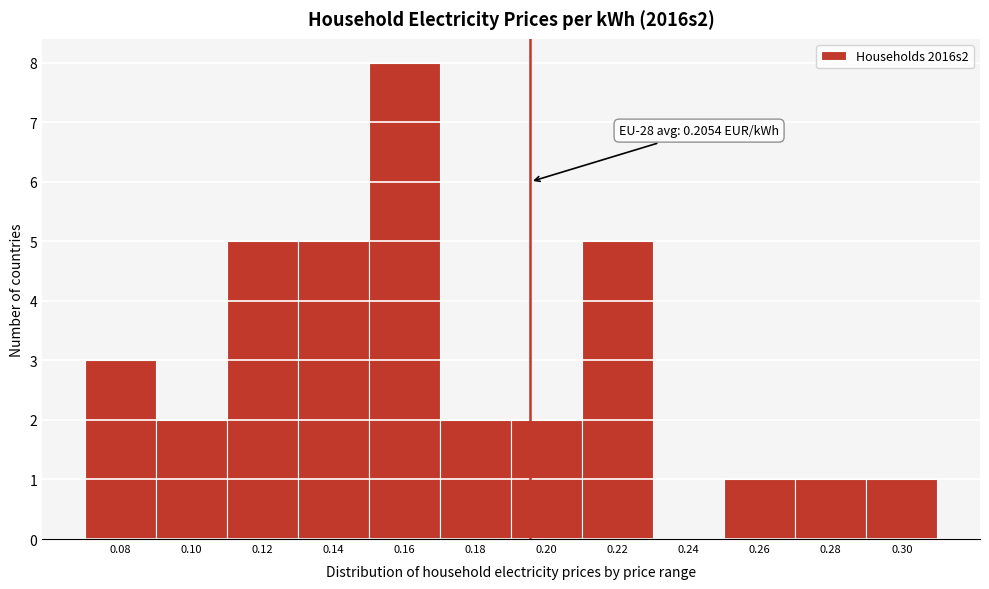

Reading left to right, list all the values displayed in this chart.

0.08=3	0.10=2	0.12=5	0.14=5	0.16=8	0.18=2	0.20=2	0.22=5	0.24=0	0.26=1	0.28=1	0.30=1